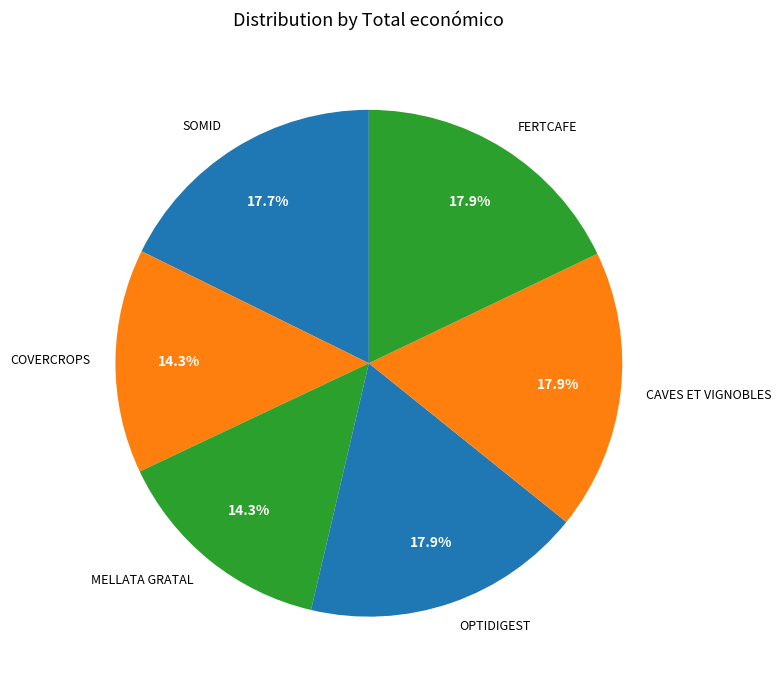

What is the total percentage of FERTCAFE and CAVES ET VIGNOBLES?

35.8%